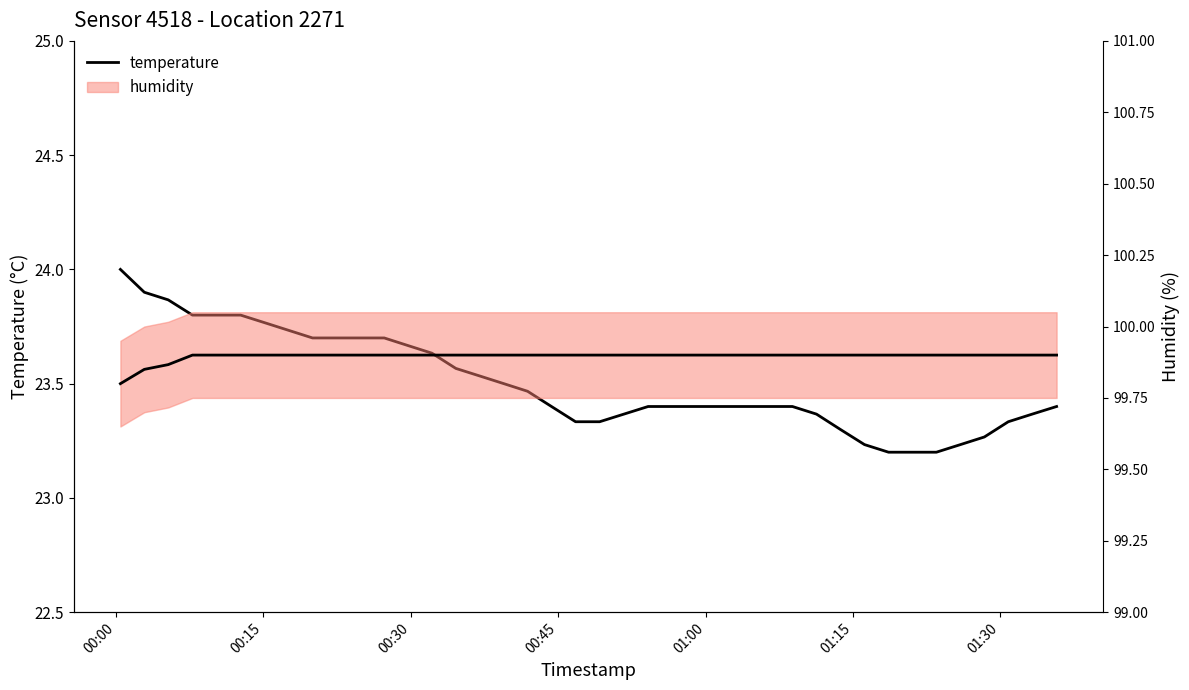

True or false: temperature and humidity (line) intersect in this chart.

False